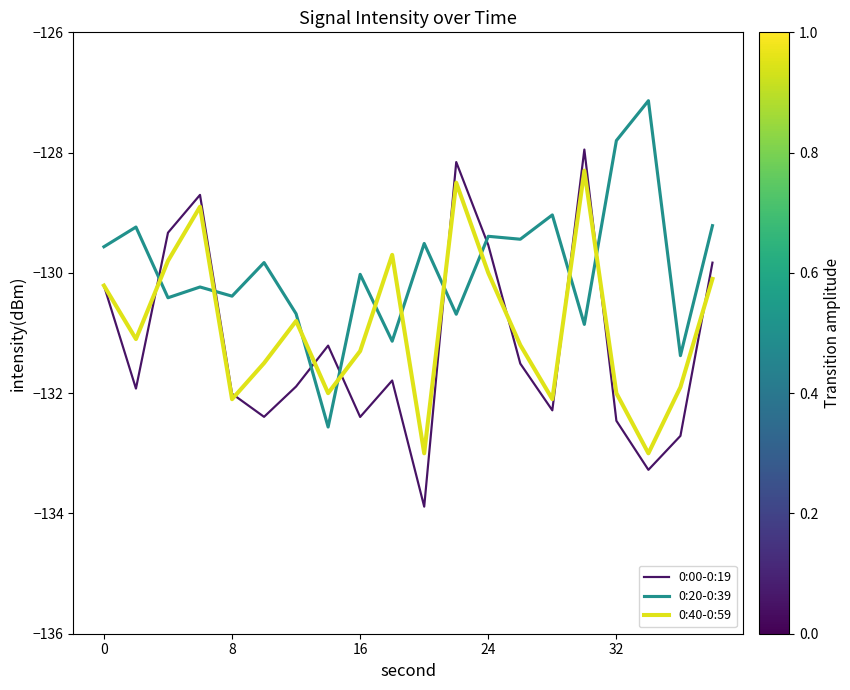

What is the maximum value shown in the chart?

-127.1